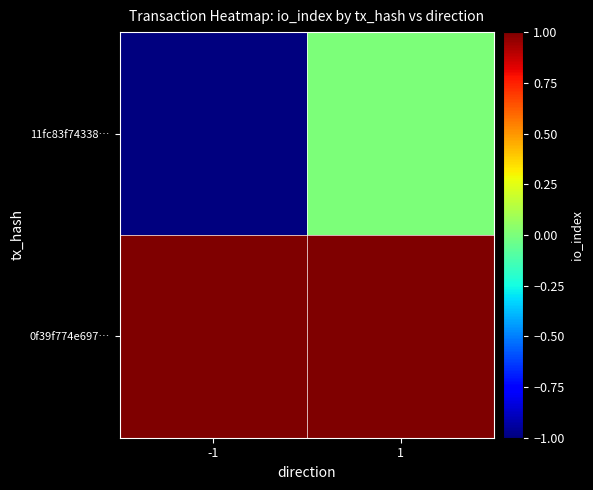

List the series in order of their overall mean, highest first.

0f39f774e697…, 11fc83f74338…